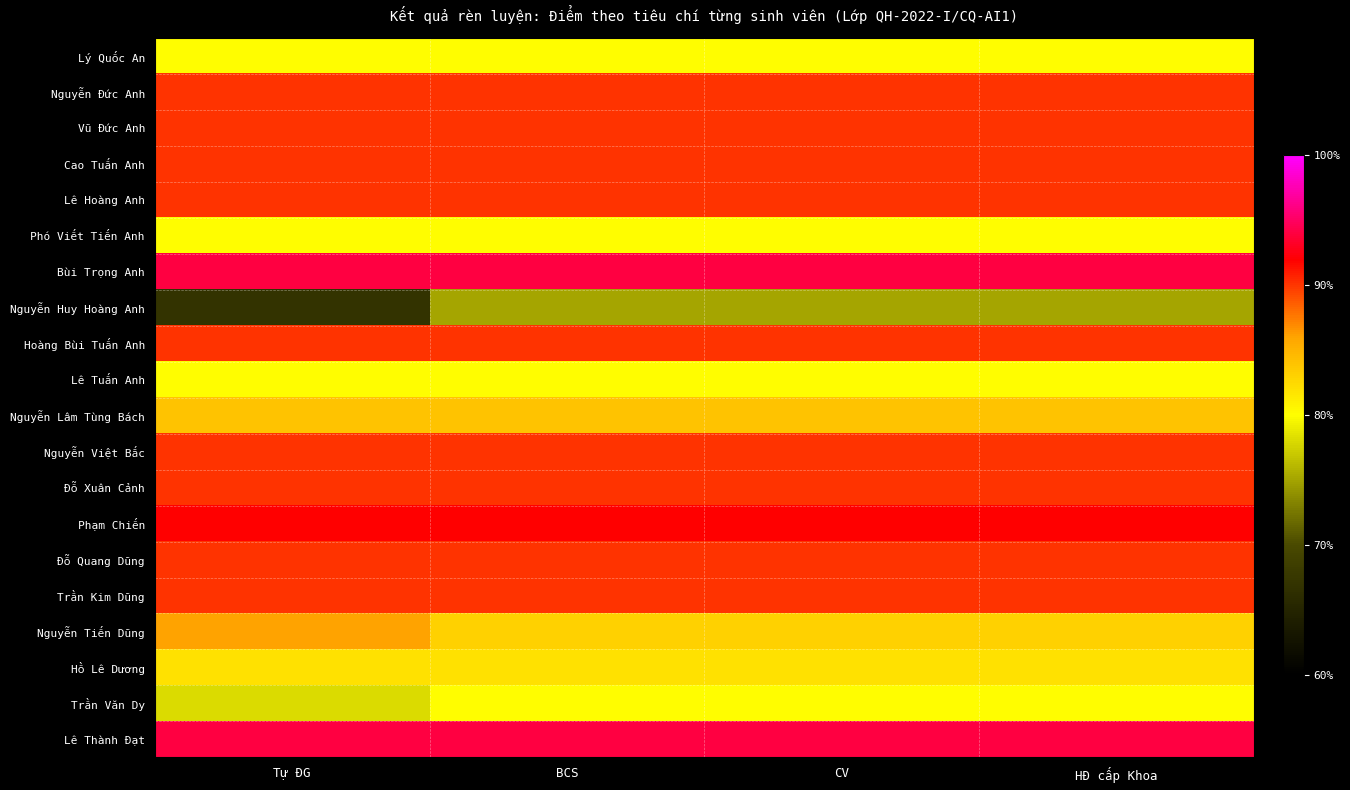

At which category is the sum across all series the highest?

BCS